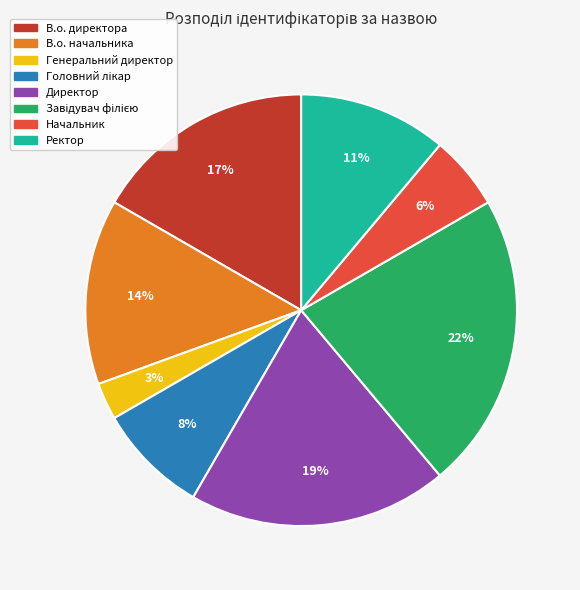

To the nearest percent, what is the combined percentage of Генеральний директор and Директор?

22%